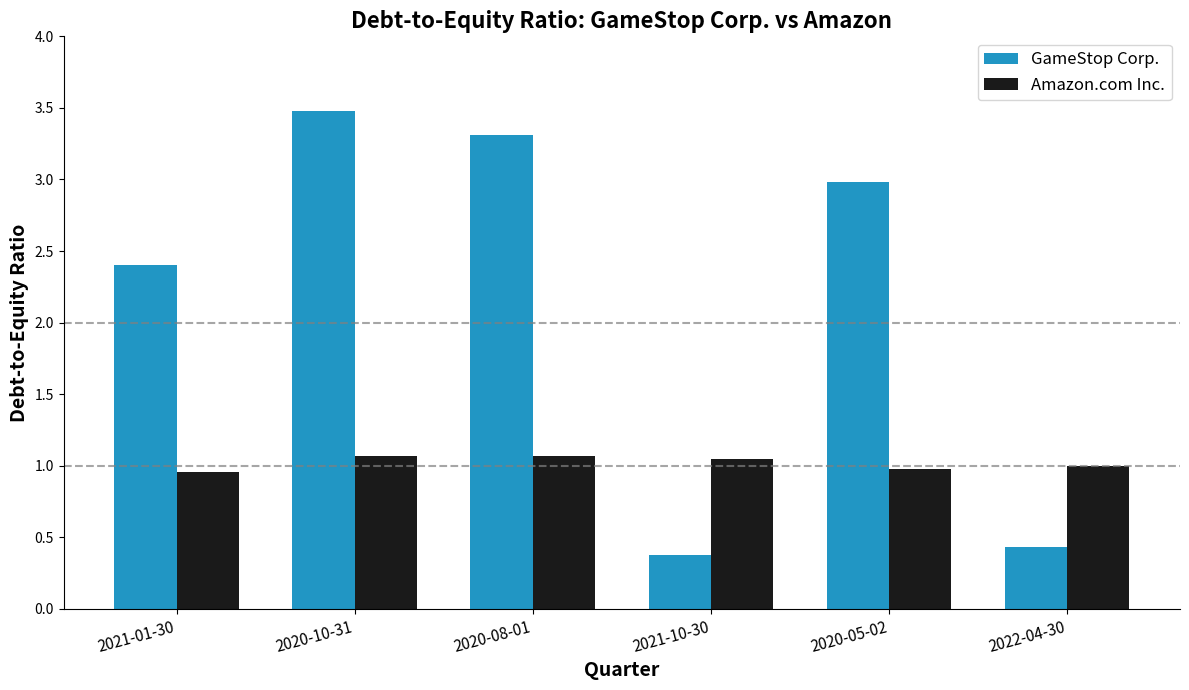

What is the difference between the Amazon.com Inc. values at 2020-05-02 and 2020-08-01?

0.1